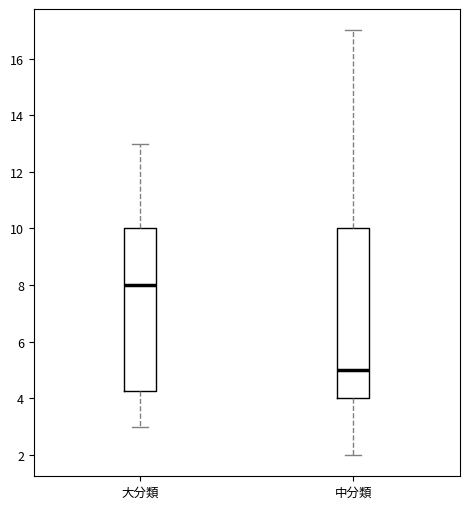

Which box has the lowest median line?

中分類